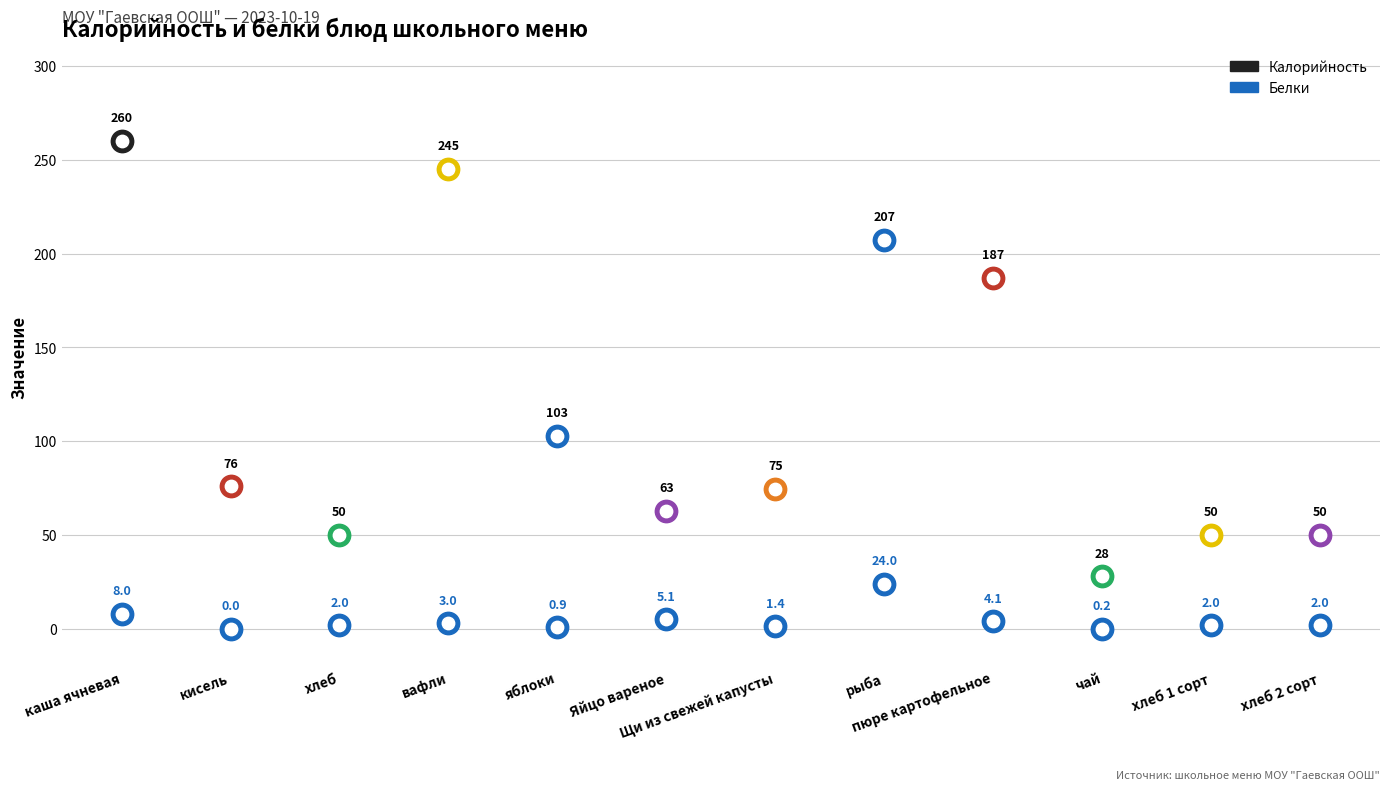

Which series reaches the minimum Y coordinate?

Белки